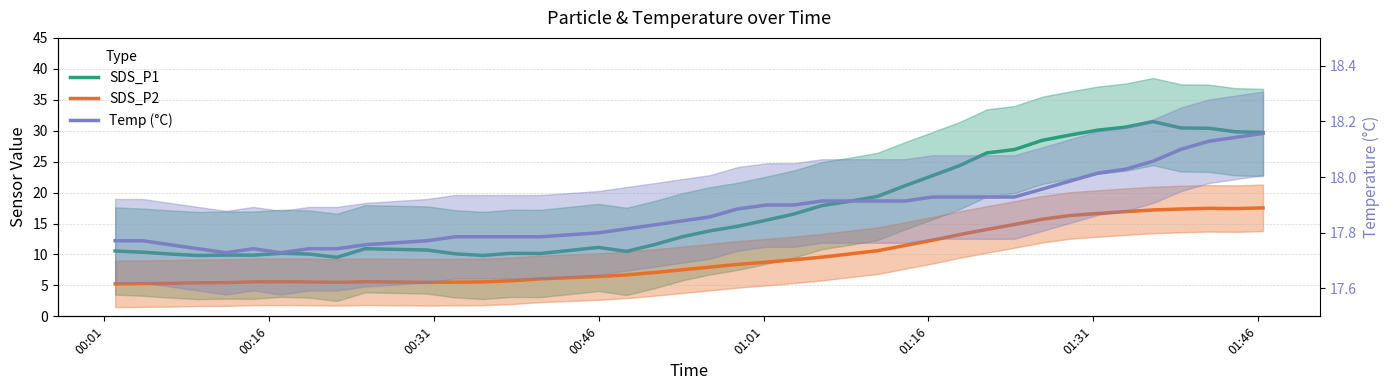

Between 00:46 and 01:31, which series saw the biggest shift?

SDS_P1